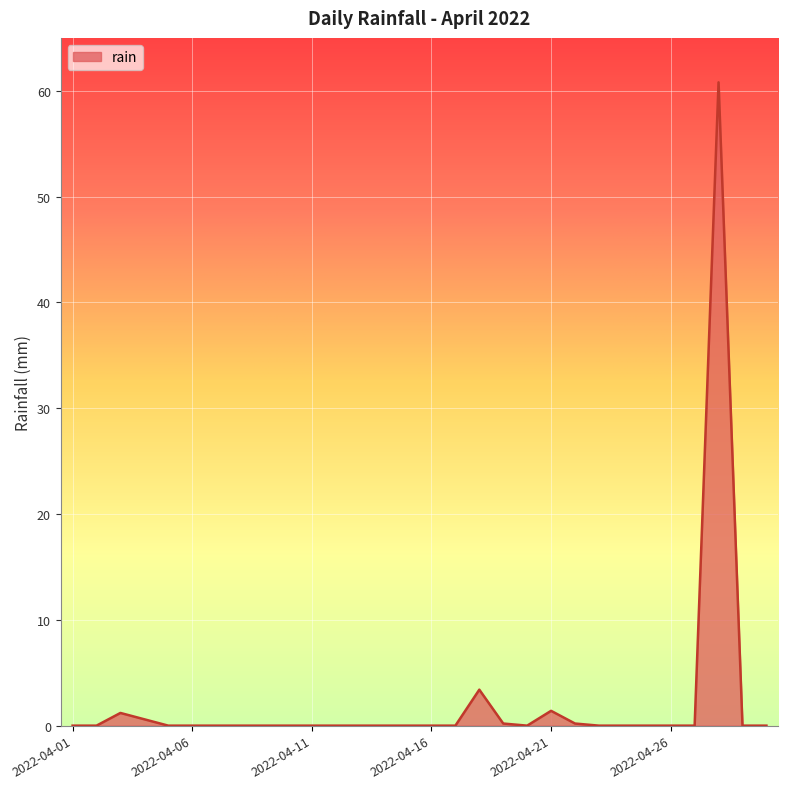

What is the difference between the maximum and minimum values?

60.8